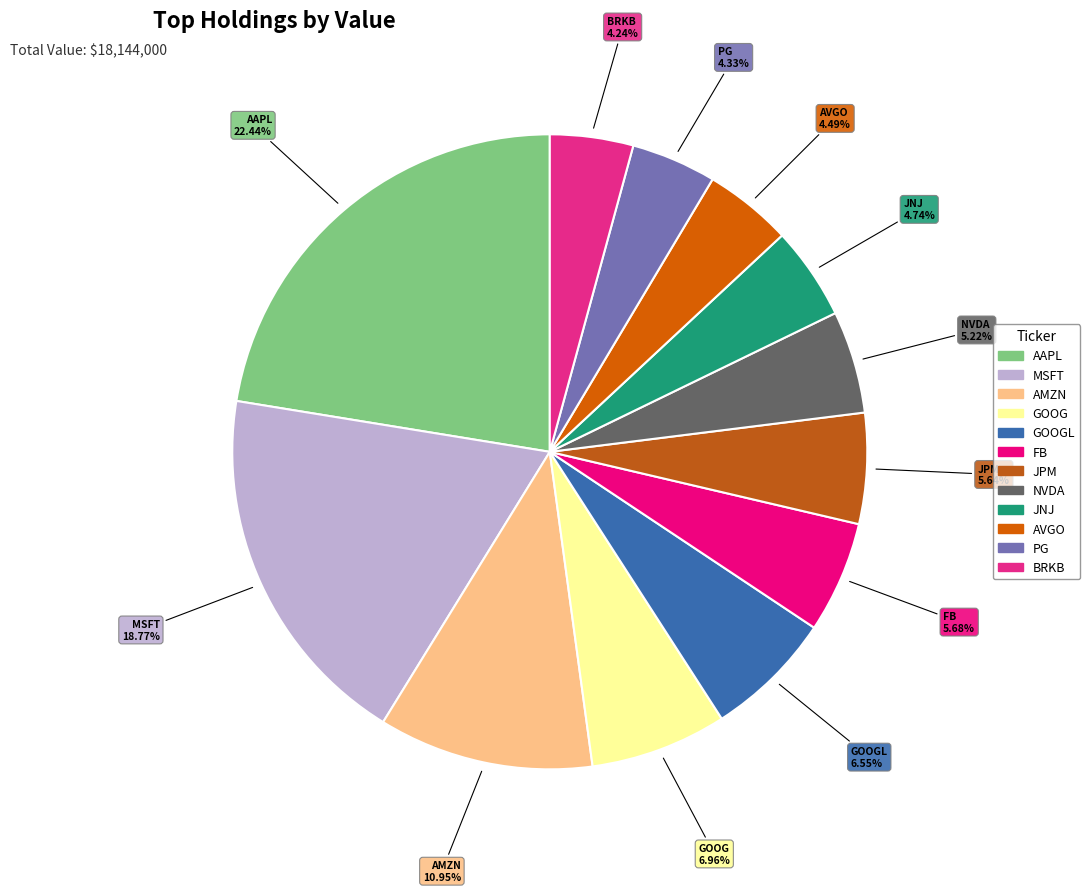

The JPM slice represents 6% of the pie. True or false?

True